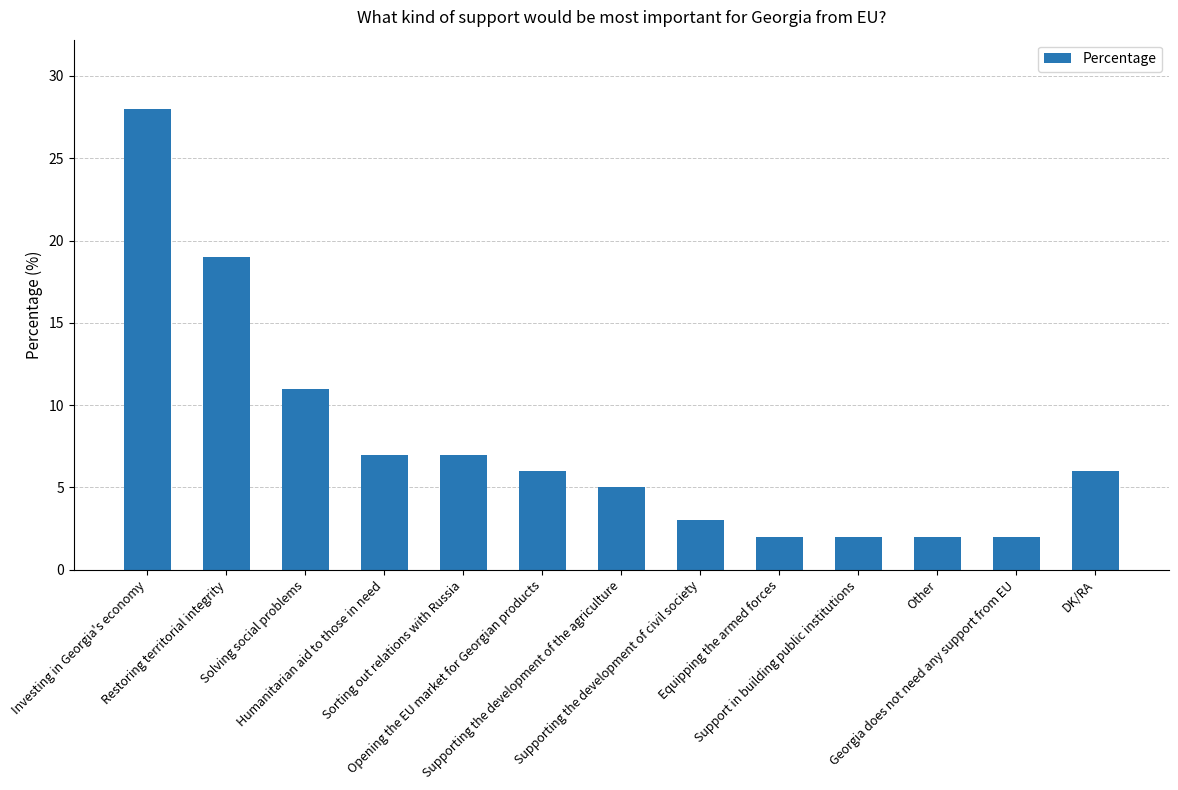

Does the chart contain stacked bars?

No